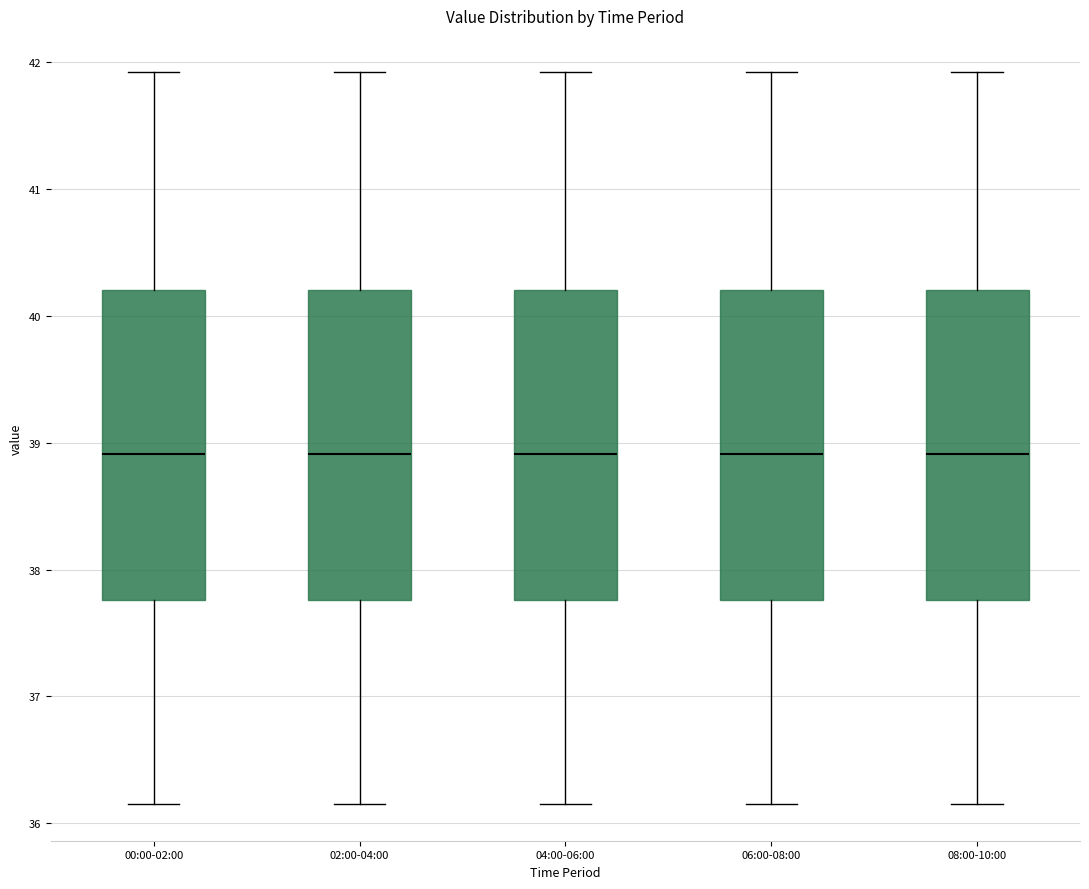

Reading left to right, read every box against the y-axis: the position of its median line, the range the box covers, and the ends of its whiskers. The values are not printed on the chart, so give them approximately, as read against the axis.

00:00-02:00: median 38.9, box 37.8 to 40.2, whiskers 36.2 to 41.9
02:00-04:00: median 38.9, box 37.8 to 40.2, whiskers 36.2 to 41.9
04:00-06:00: median 38.9, box 37.8 to 40.2, whiskers 36.2 to 41.9
06:00-08:00: median 38.9, box 37.8 to 40.2, whiskers 36.2 to 41.9
08:00-10:00: median 38.9, box 37.8 to 40.2, whiskers 36.2 to 41.9